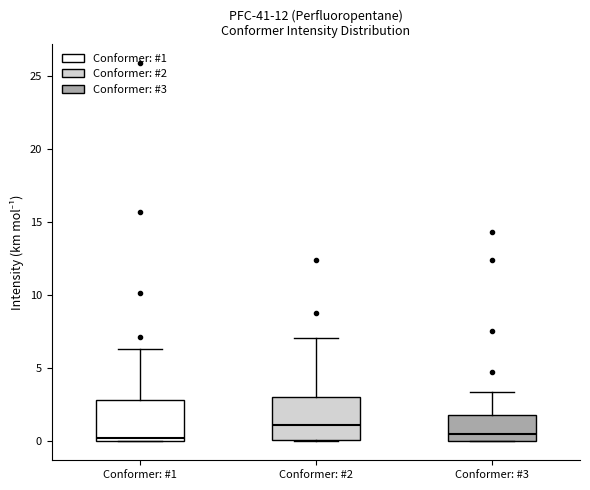

Reading left to right, read every box against the y-axis: the position of its median line, the range the box covers, and the ends of its whiskers. The values are not printed on the chart, so give them approximately, as read against the axis.

Conformer: #1: median 0.0 (just above the box's lower edge), box 0.0 to 3.0, whiskers 0.0 to 6.5
Conformer: #2: median 1.0, box 0.0 to 3.0, whiskers 0.0 to 7.0
Conformer: #3: median 0.5, box 0.0 to 2.0, whiskers 0.0 to 3.5